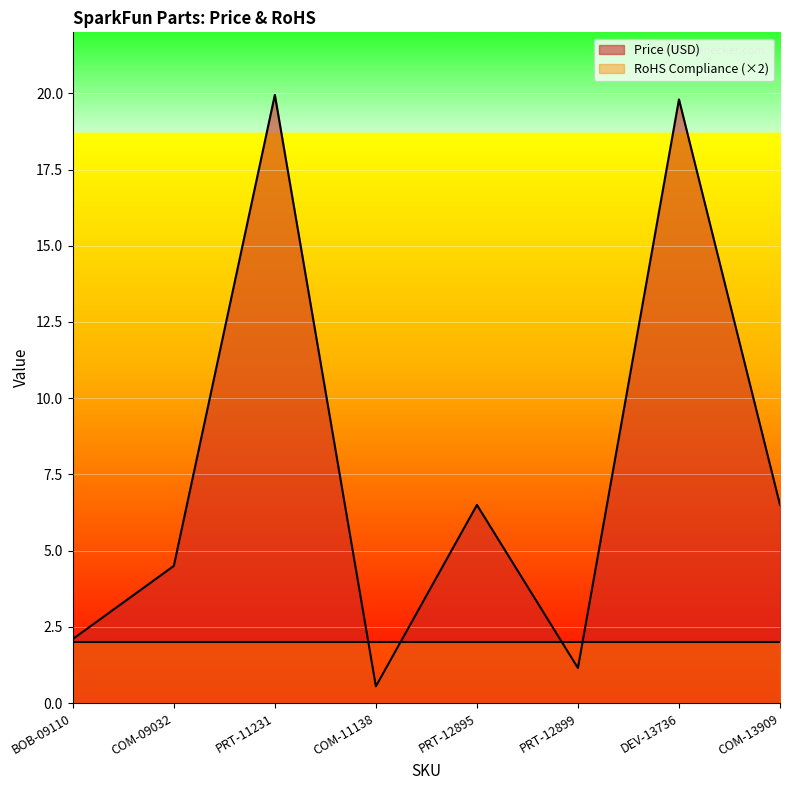

Rank the series at PRT-11231 from highest to lowest value.

Price (USD), RoHS Compliance (×2)